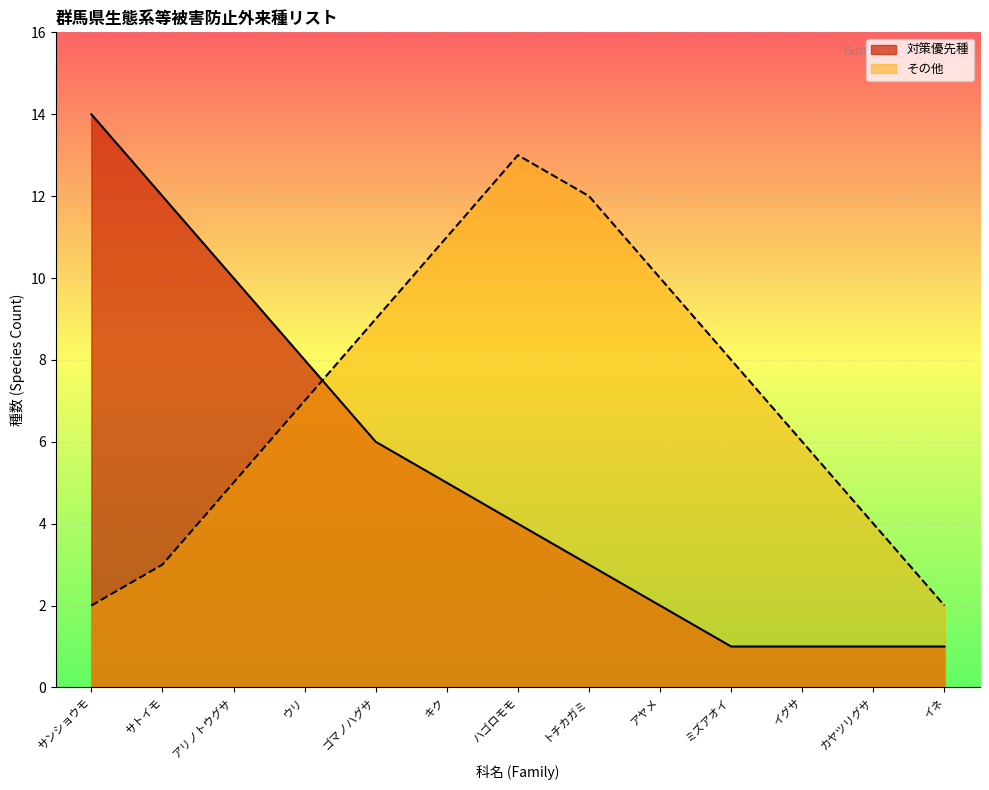

The 対策優先種 series shows 3 at トチカガミ. True or false?

True